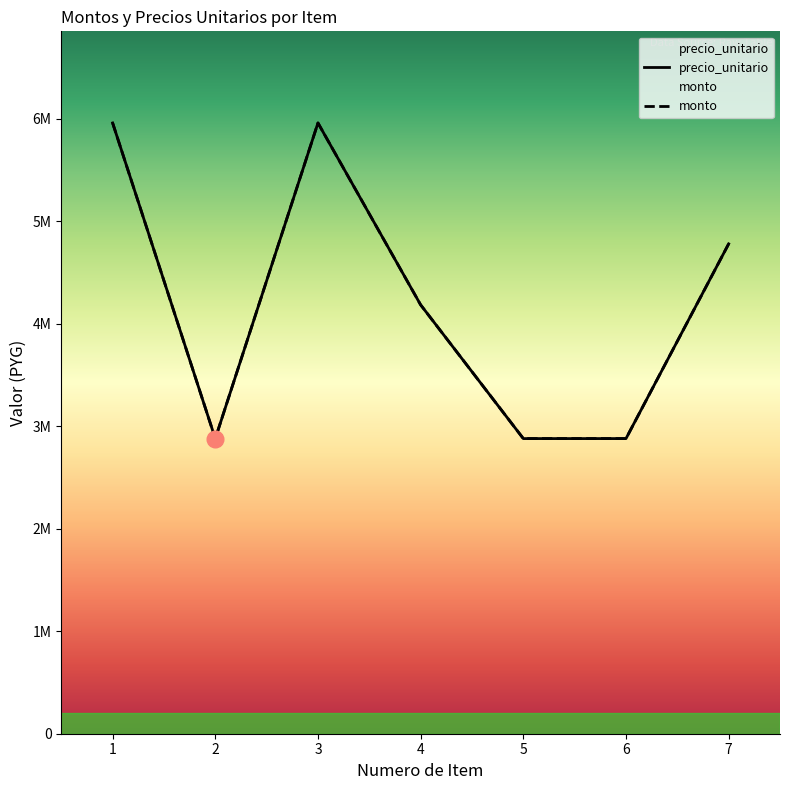

True or false: precio_unitario and monto cross at least once.

False